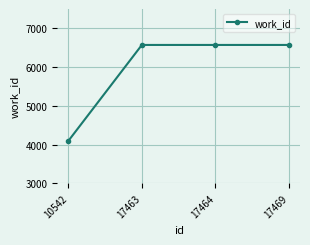

What is the sum of the values at 10542 and 17463?

10665